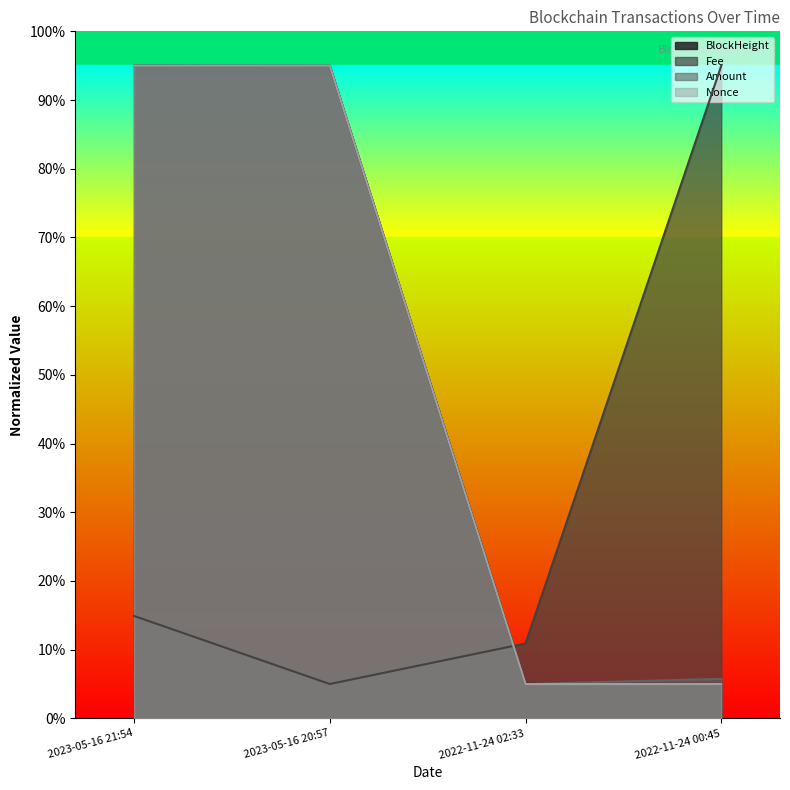

Rank the categories by Fee value from highest to lowest.

2022-11-24 00:45, 2023-05-16 21:54, 2022-11-24 02:33, 2023-05-16 20:57